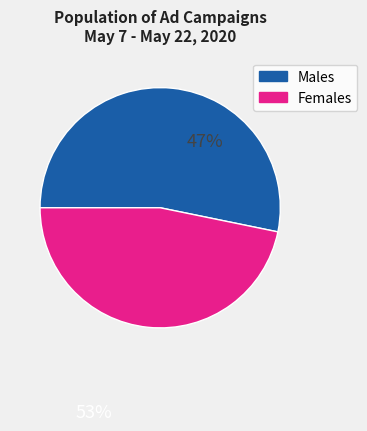

Is there any slice that represents more than half of the pie?

Yes